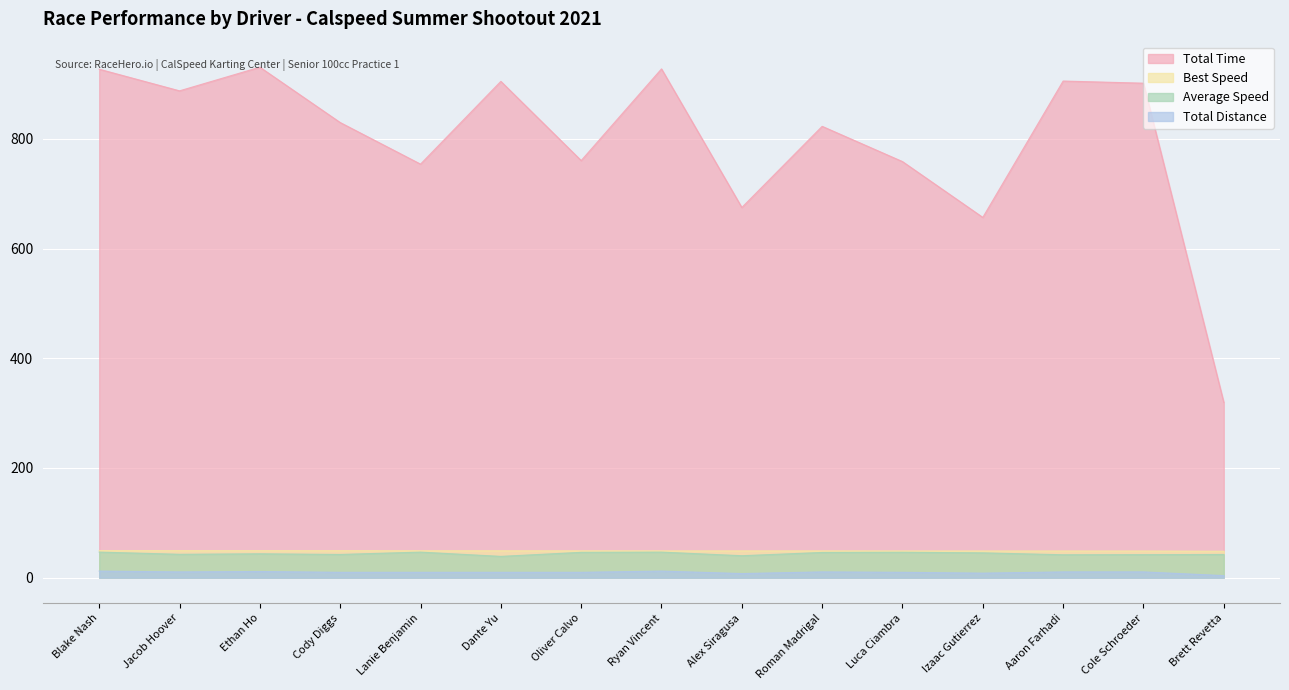

Which series has the largest total across all categories?

Total Time